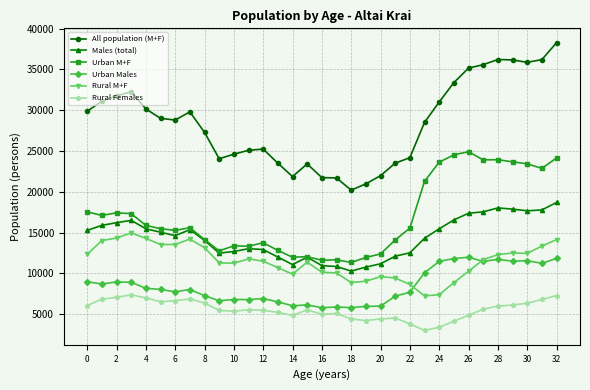

What is the value of the All population (M+F) point at the 33rd from the left?

38279